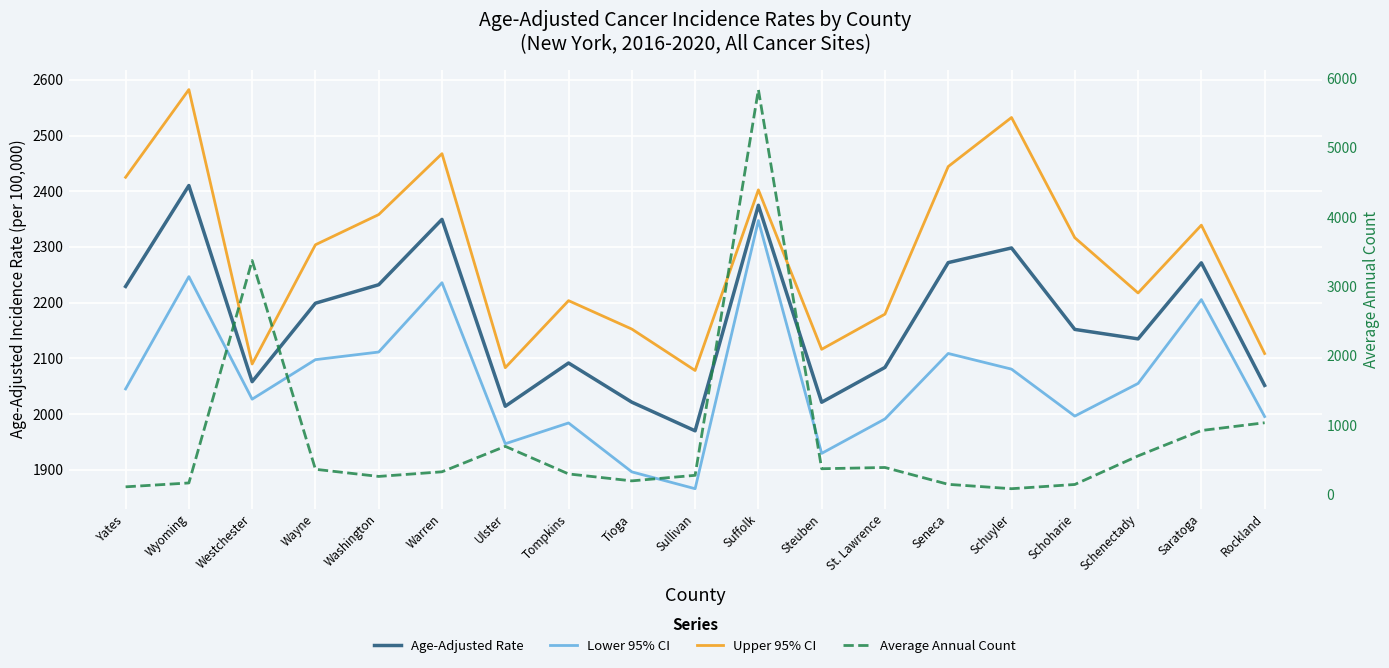

What are all the series names shown in the legend?

Age-Adjusted Rate, Lower 95% CI, Upper 95% CI, Average Annual Count